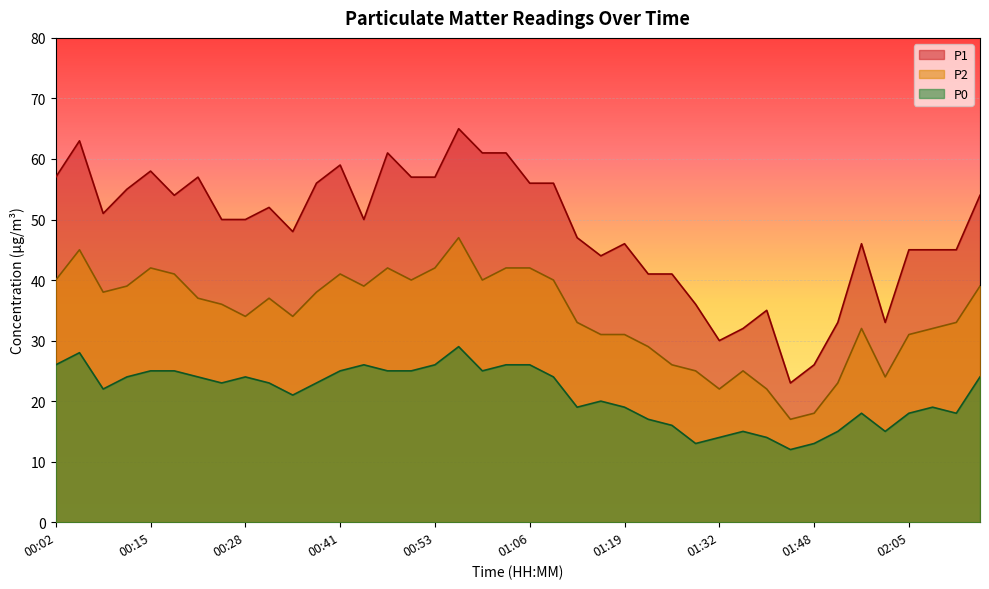

What are all the series names shown in the legend?

P1, P2, P0